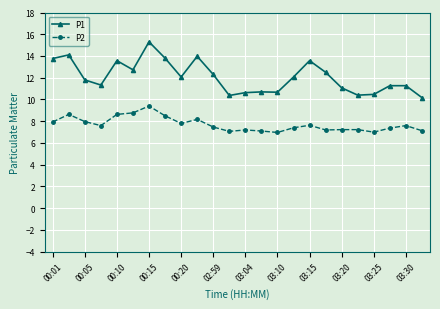

Which series has the largest range (max minus min)?

P1